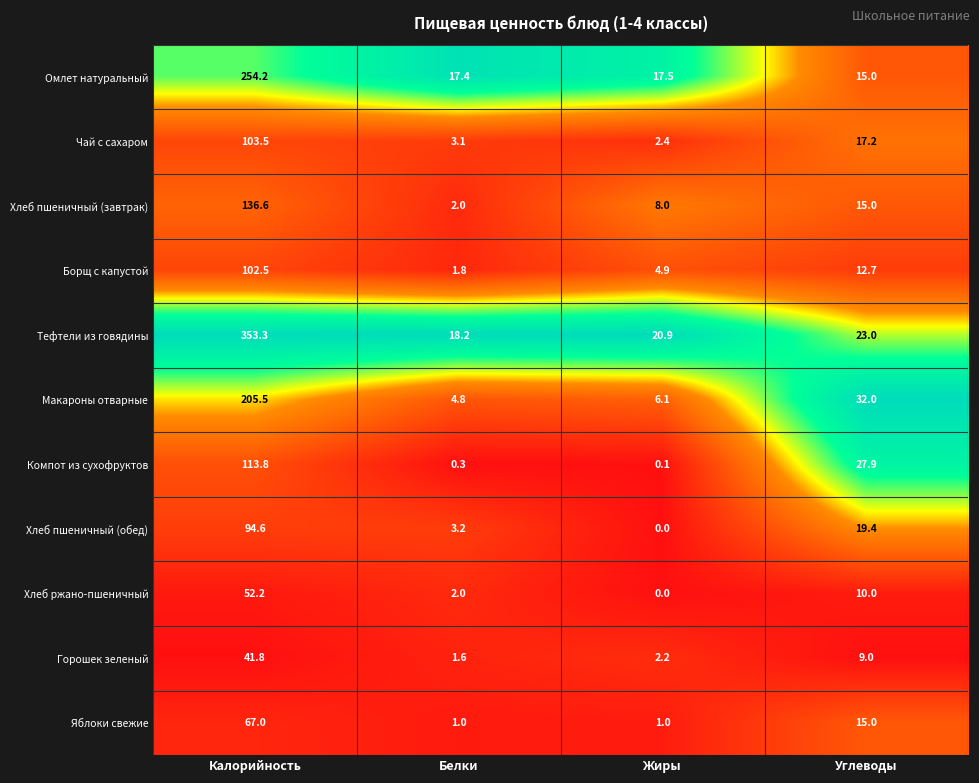

List the labels in order of Чай с сахаром value, largest first.

Калорийность, Углеводы, Белки, Жиры